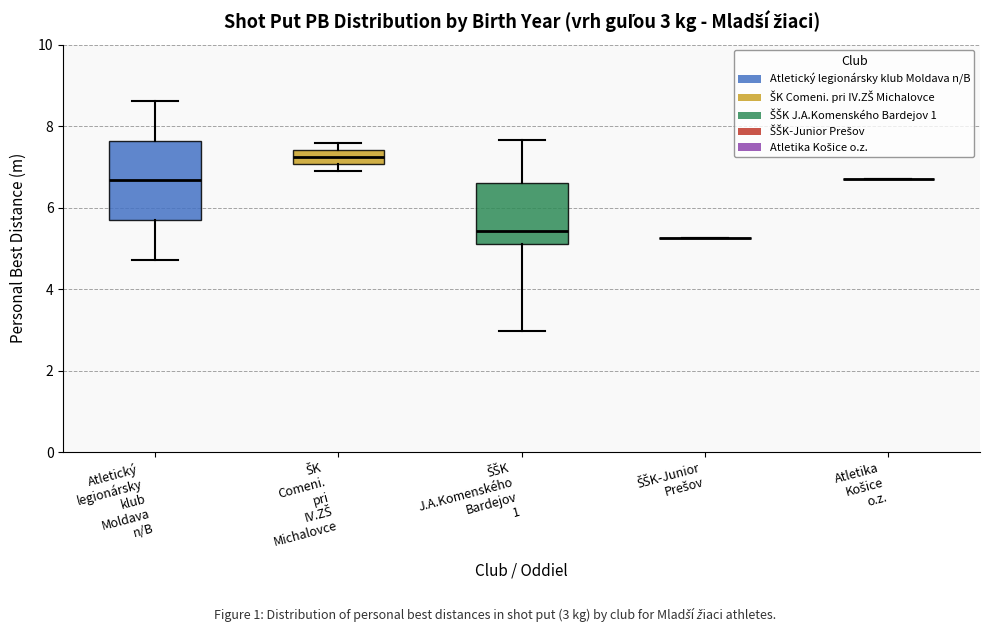

Which box is the tallest, from its lower edge to its upper edge?

Atletický legionársky klub Moldava n/B